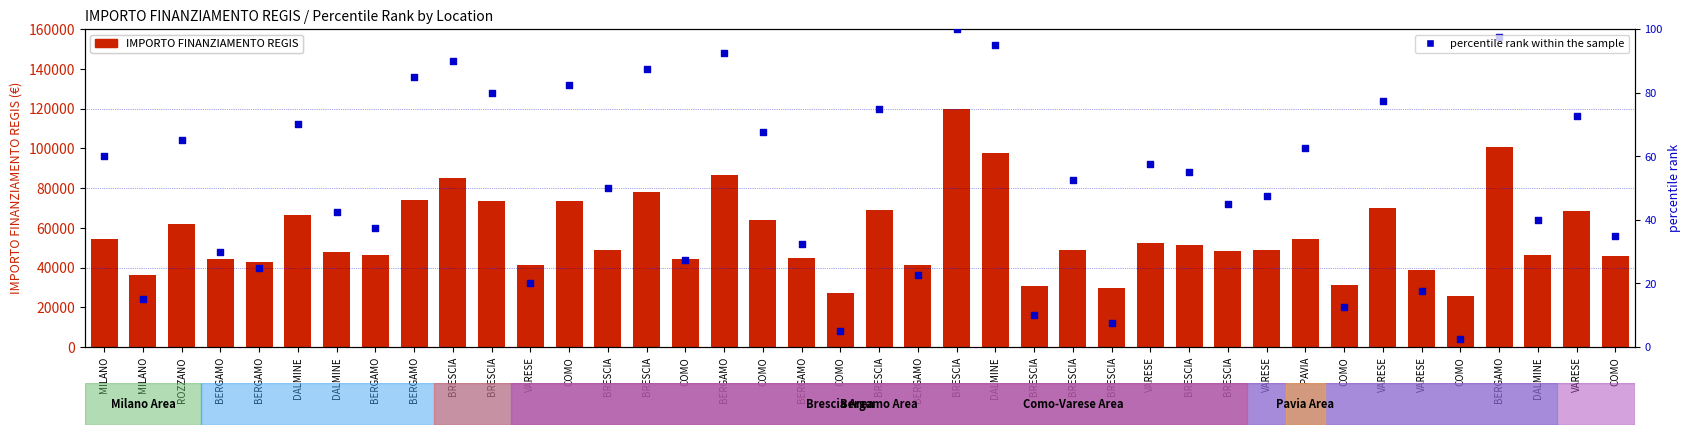

What are all the series names shown in the legend?

IMPORTO FINANZIAMENTO REGIS, percentile rank within the sample